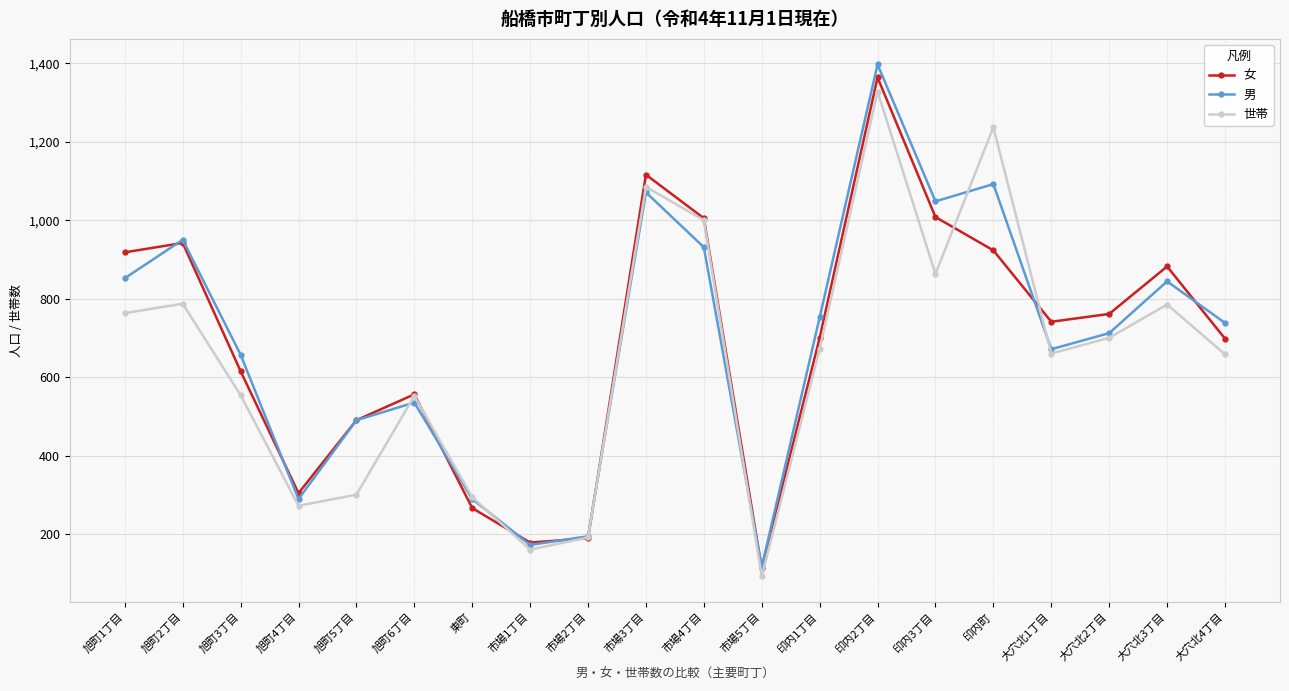

The value of 女 at 市場4丁目 is 1005. True or false?

True